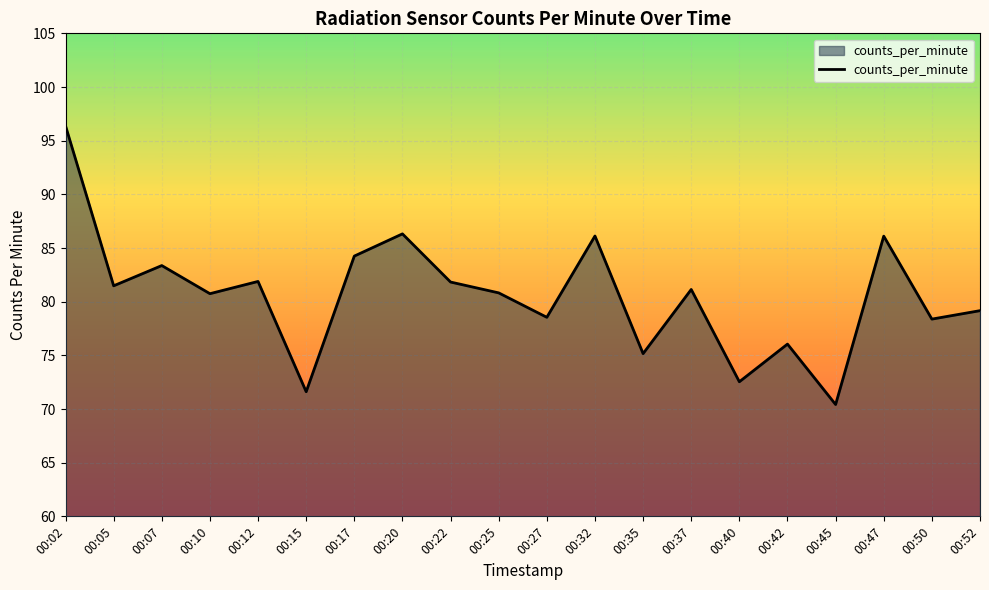

Does the chart have visible grid lines?

Yes